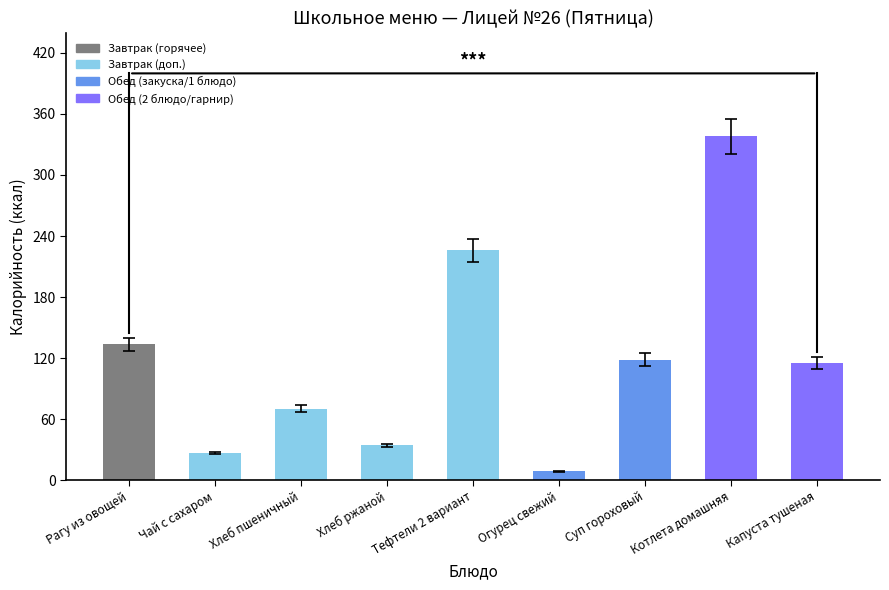

What is the label of the 9th bar from the left?

Капуста тушеная